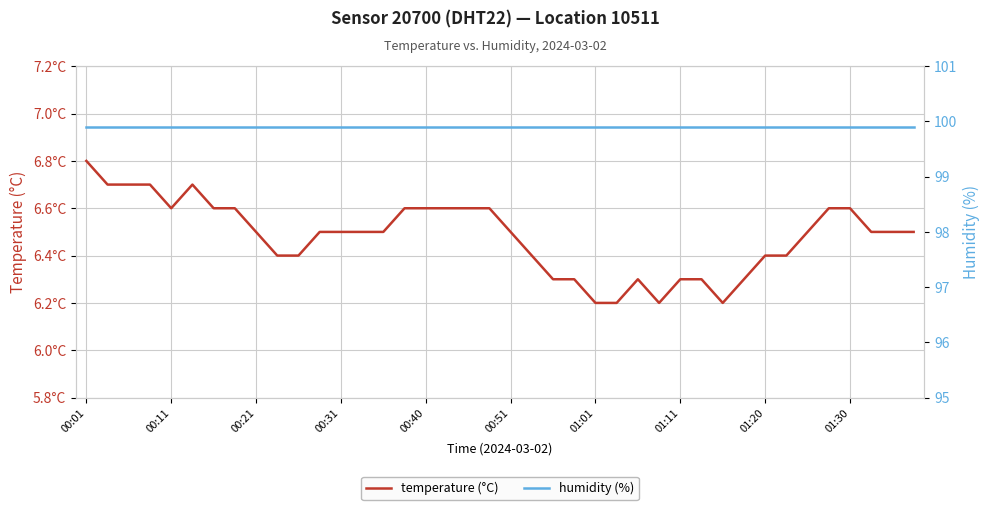

True or false: humidity (%) has more than 1 interior local peaks.

False